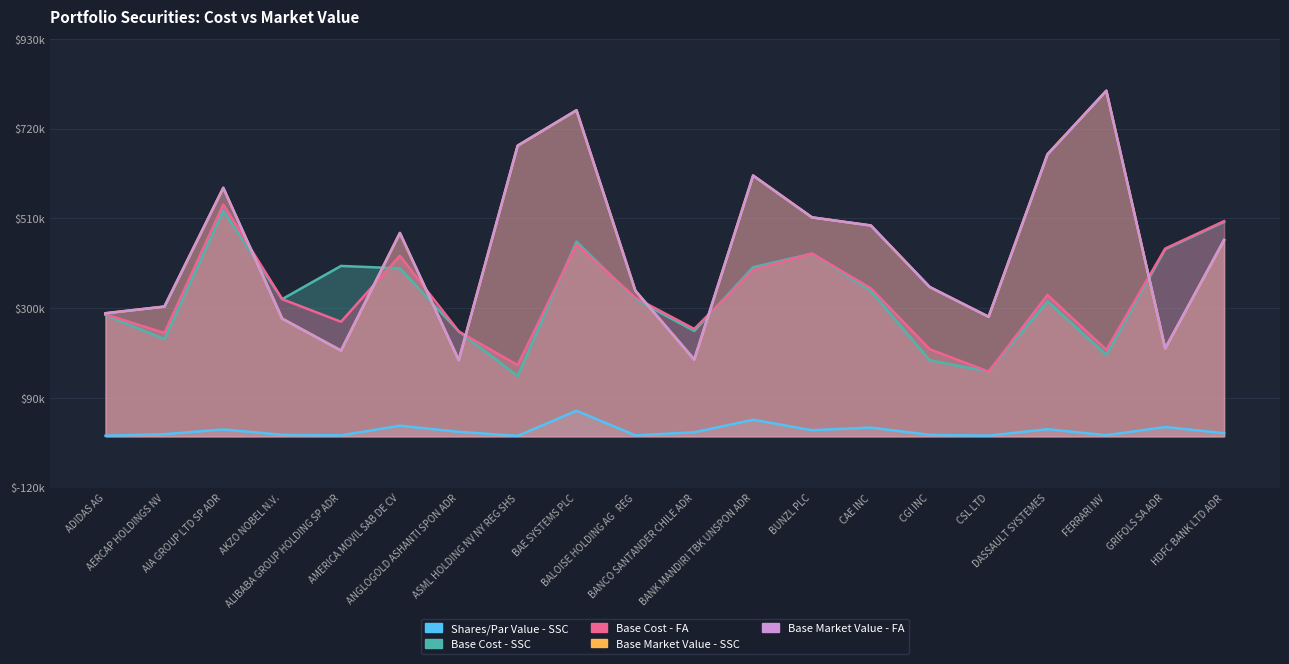

How many interior local peaks does the Base Cost - SSC series have?

5